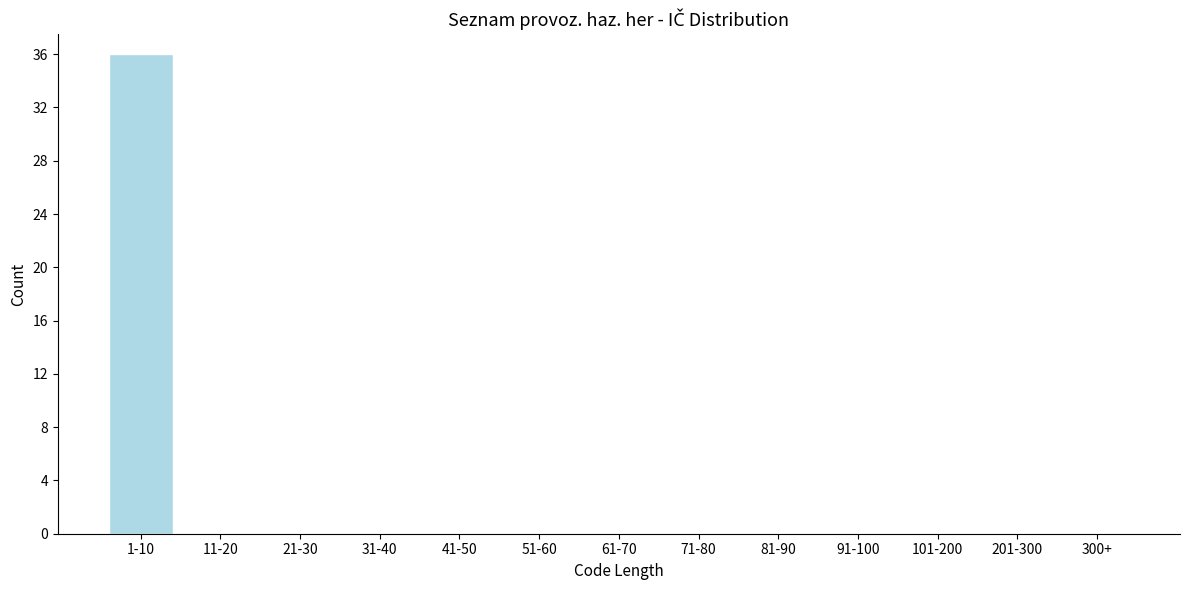

Reading right to left, transcribe all the data shown in this chart.

300+=0	201-300=0	101-200=0	91-100=0	81-90=0	71-80=0	61-70=0	51-60=0	41-50=0	31-40=0	21-30=0	11-20=0	1-10=36